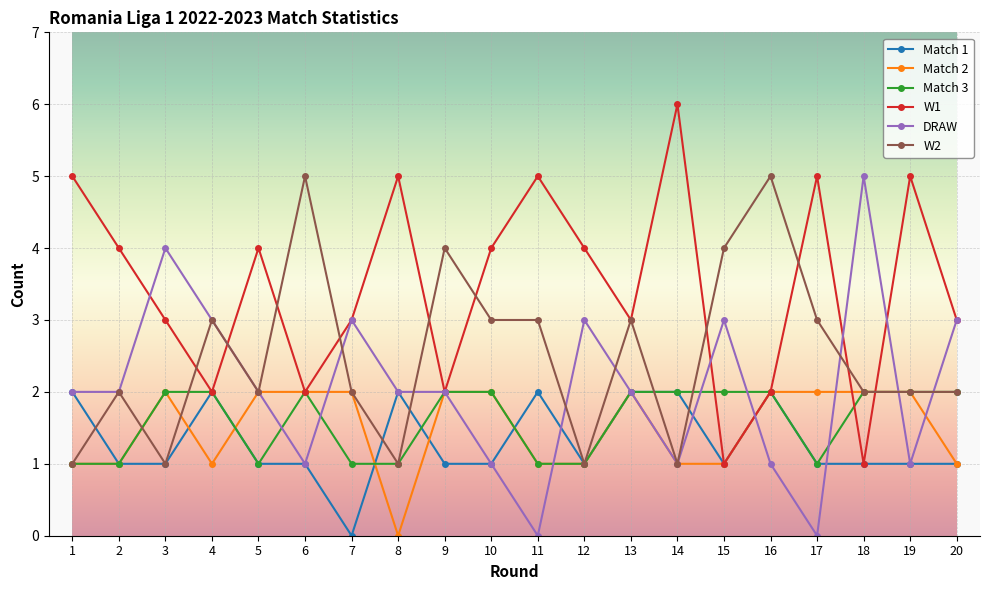

What is the difference between the maximum and second lowest values in the Match 3 series?

1